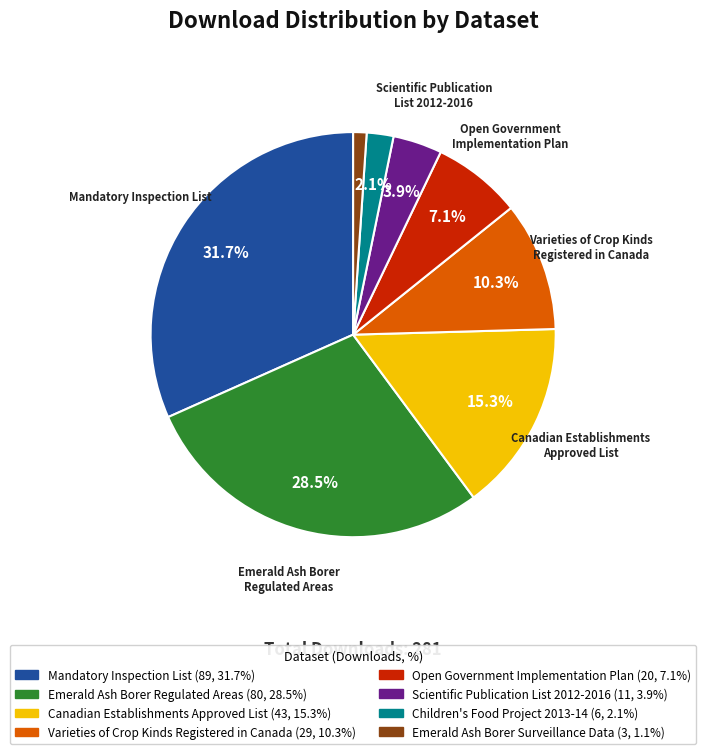

Rank the categories by value from lowest to highest.

Emerald Ash Borer Surveillance Data, Children's Food Project 2013-14, Scientific Publication List 2012-2016, Open Government Implementation Plan, Varieties of Crop Kinds Registered in Canada, Canadian Establishments Approved List, Emerald Ash Borer Regulated Areas, Mandatory Inspection List